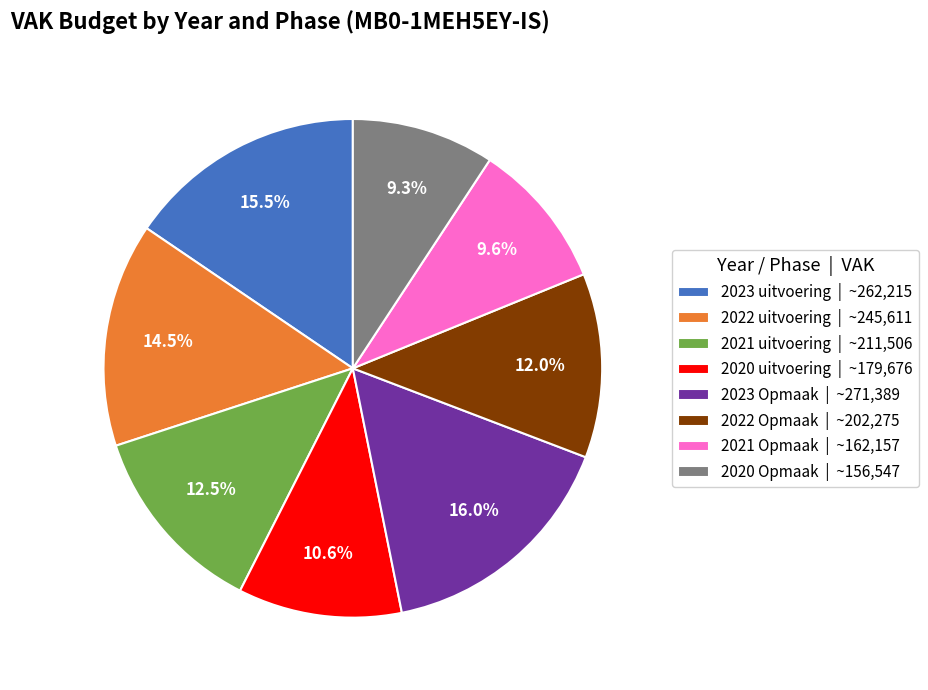

True or false: 2022 uitvoering accounts for 8% of the total.

False